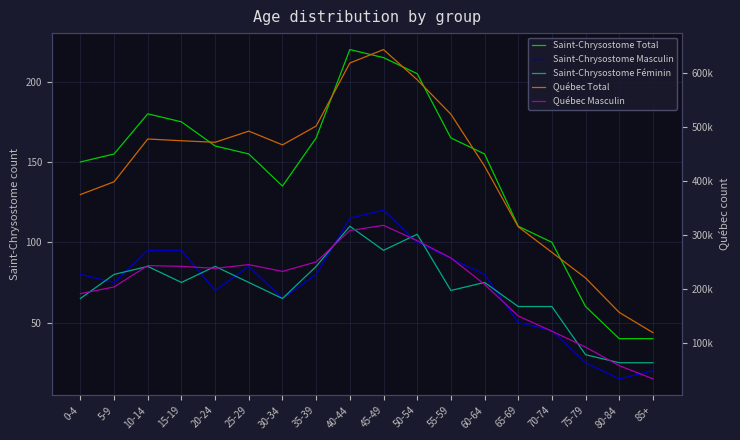

Reading right to left, transcribe all the data shown in this chart.

Saint-Chrysostome Total: 85+=40	80-84=40	75-79=60	70-74=100	65-69=110	60-64=155	55-59=165	50-54=205	45-49=215	40-44=220	35-39=165	30-34=135	25-29=155	20-24=160	15-19=175	10-14=180	5-9=155	0-4=150
Saint-Chrysostome Masculin: 85+=20	80-84=15	75-79=25	70-74=45	65-69=50	60-64=80	55-59=90	50-54=100	45-49=120	40-44=115	35-39=80	30-34=65	25-29=85	20-24=70	15-19=95	10-14=95	5-9=75	0-4=80
Saint-Chrysostome Féminin: 85+=25	80-84=25	75-79=30	70-74=60	65-69=60	60-64=75	55-59=70	50-54=105	45-49=95	40-44=110	35-39=85	30-34=65	25-29=75	20-24=85	15-19=75	10-14=85	5-9=80	0-4=65
Québec Total: 85+=119285	80-84=156775	75-79=220530	70-74=268145	65-69=315560	60-64=428070	55-59=524350	50-54=588085	45-49=644040	40-44=619120	35-39=502300	30-34=467325	25-29=492870	20-24=472170	15-19=475005	10-14=478255	5-9=398980	0-4=375270
Québec Masculin: 85+=33695	80-84=58075	75-79=92485	70-74=121940	65-69=150165	60-64=208805	55-59=257790	50-54=289780	45-49=318145	40-44=308570	35-39=250340	30-34=232800	25-29=245335	20-24=238440	15-19=242185	10-14=243595	5-9=203985	0-4=191565